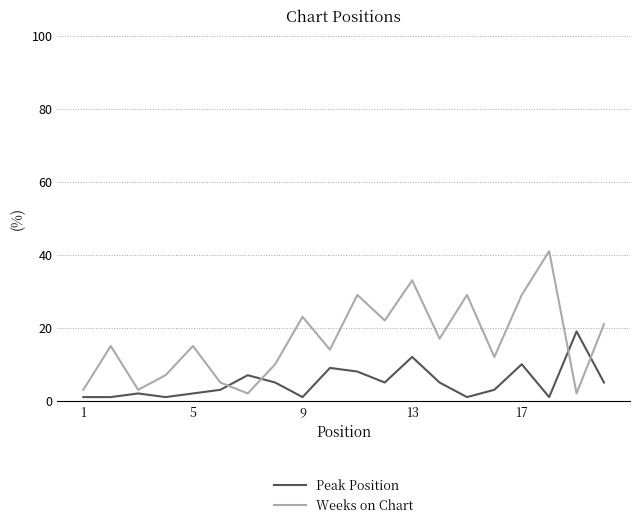

What is the maximum value for Weeks on Chart?

41